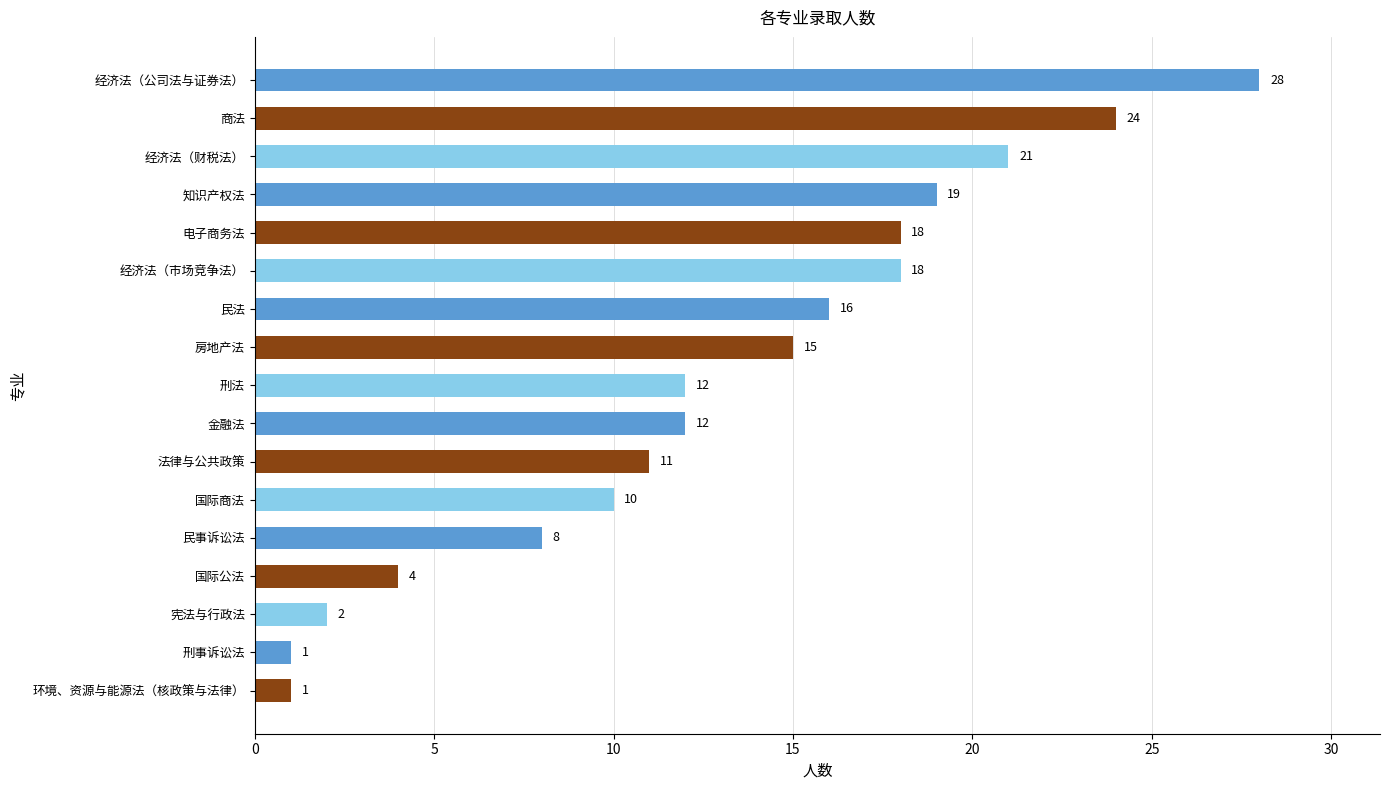

What is the ratio of the value at 经济法（公司法与证券法） to the value at 电子商务法?

1.6